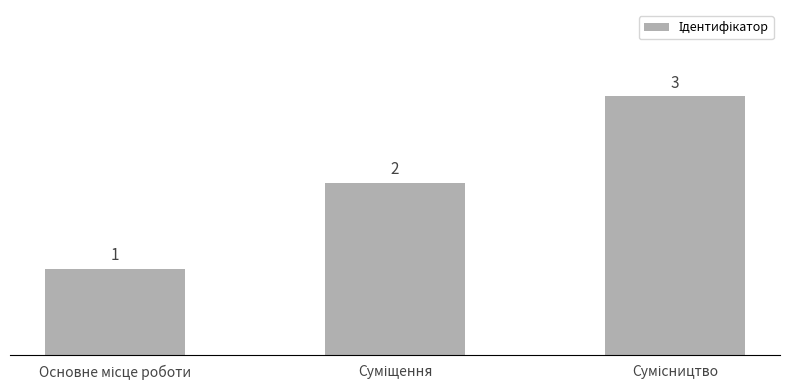

What is the greatest value displayed?

3